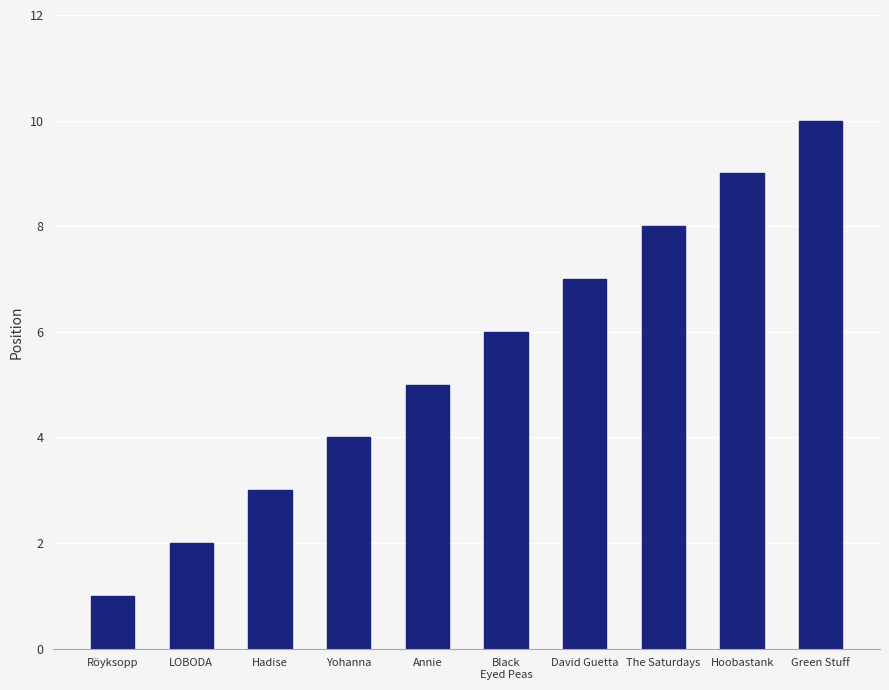

What is the sum of the values at LOBODA and Hoobastank?

11